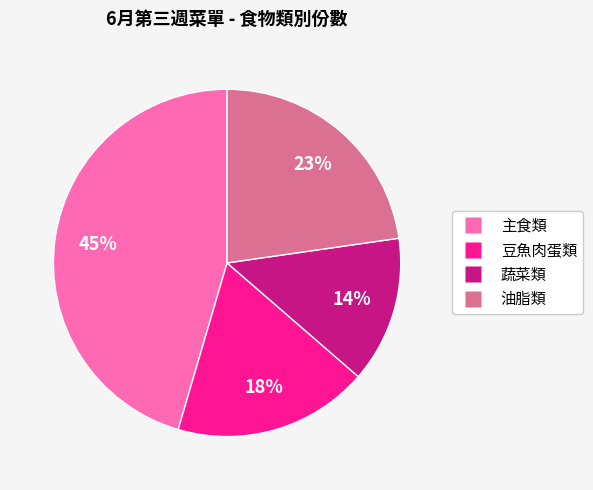

Is there a majority slice in this chart?

No